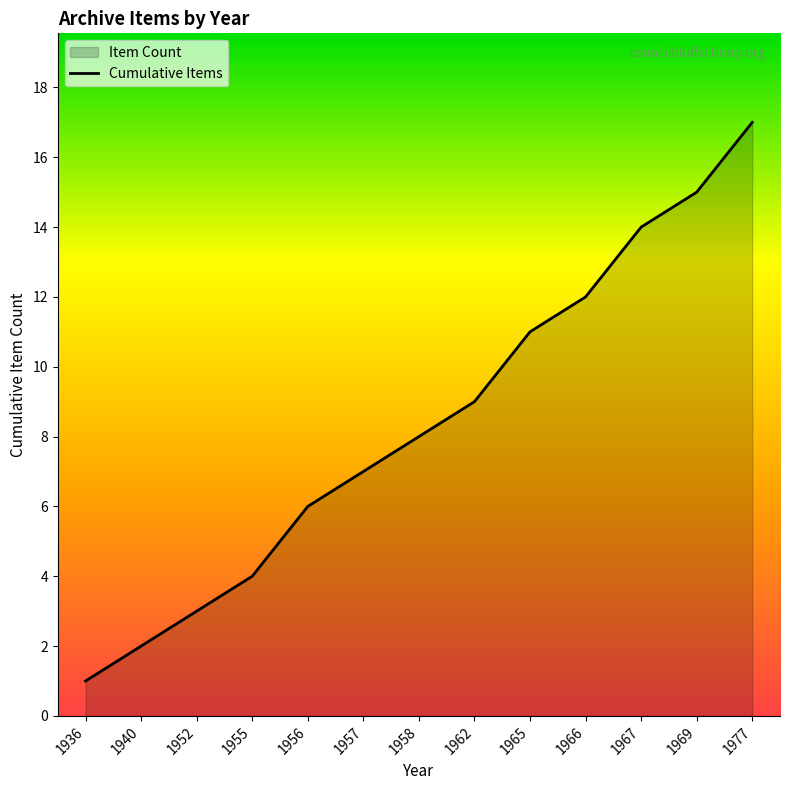

Where does the data first go above 8?

1962